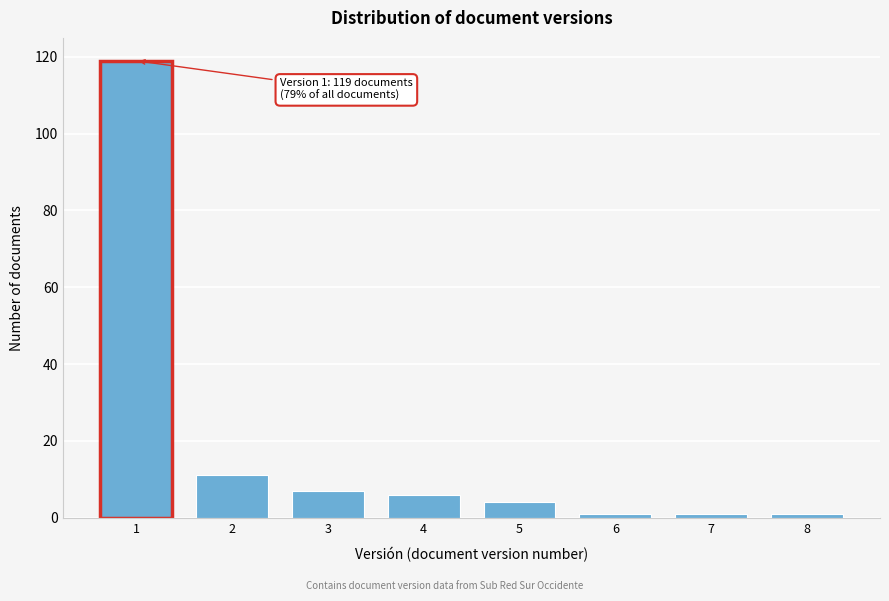

Reading right to left, what are all the values shown in this chart?

8=1	7=1	6=1	5=4	4=6	3=7	2=11	1=119